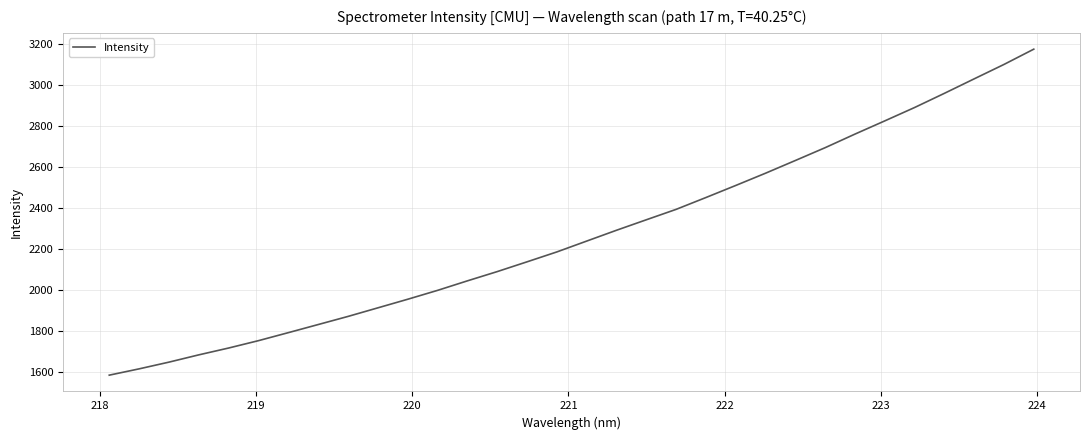

What is the smallest value displayed?

1586.6